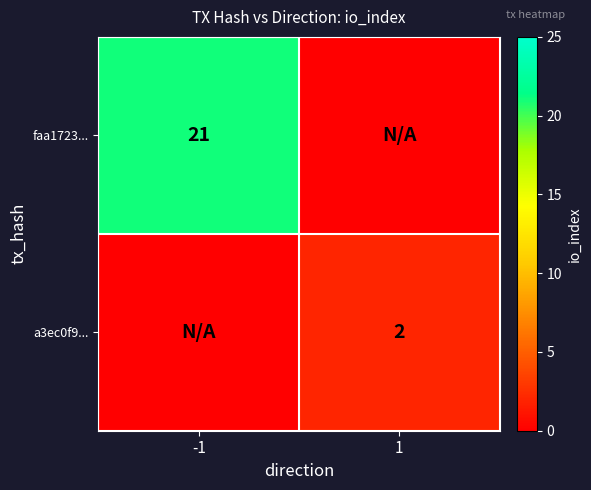

The value of a3ec0f9... at 1 is 3. True or false?

False